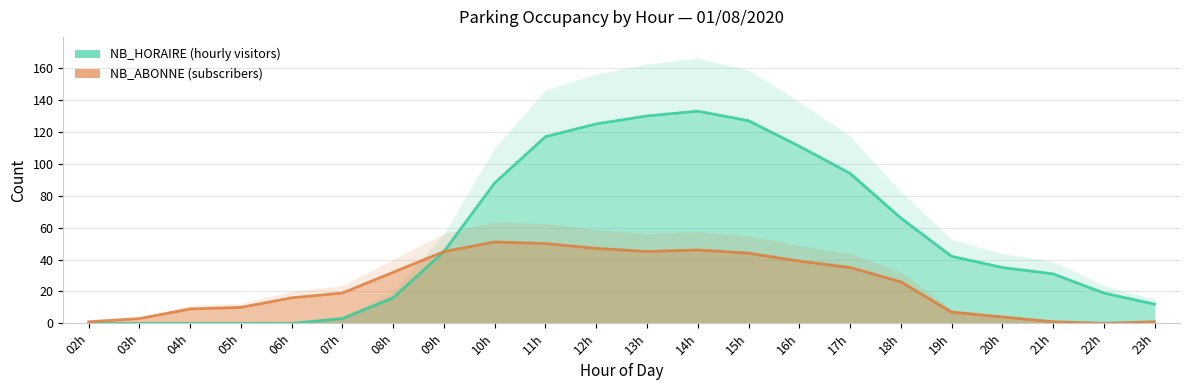

What is the value of the NB_ABONNE point at the 19th from the left?

4